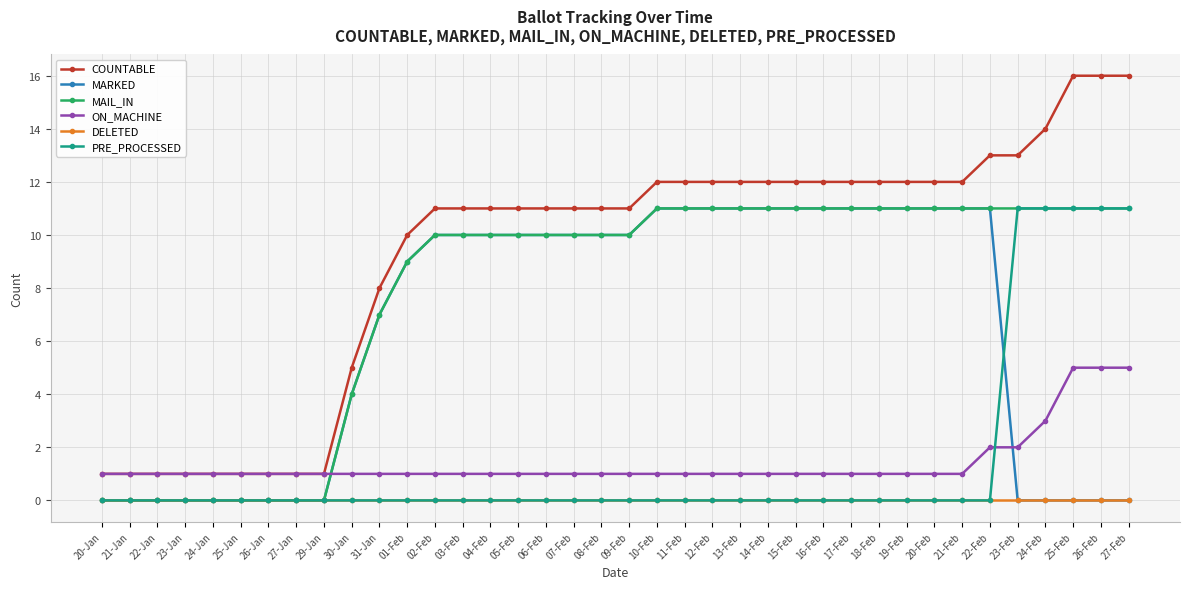

Reading right to left, what are all the values shown in this chart?

COUNTABLE: 27-Feb=16	26-Feb=16	25-Feb=16	24-Feb=14	23-Feb=13	22-Feb=13	21-Feb=12	20-Feb=12	19-Feb=12	18-Feb=12	17-Feb=12	16-Feb=12	15-Feb=12	14-Feb=12	13-Feb=12	12-Feb=12	11-Feb=12	10-Feb=12	09-Feb=11	08-Feb=11	07-Feb=11	06-Feb=11	05-Feb=11	04-Feb=11	03-Feb=11	02-Feb=11	01-Feb=10	31-Jan=8	30-Jan=5	29-Jan=1	27-Jan=1	26-Jan=1	25-Jan=1	24-Jan=1	23-Jan=1	22-Jan=1	21-Jan=1	20-Jan=1
MARKED: 27-Feb=0	26-Feb=0	25-Feb=0	24-Feb=0	23-Feb=0	22-Feb=11	21-Feb=11	20-Feb=11	19-Feb=11	18-Feb=11	17-Feb=11	16-Feb=11	15-Feb=11	14-Feb=11	13-Feb=11	12-Feb=11	11-Feb=11	10-Feb=11	09-Feb=10	08-Feb=10	07-Feb=10	06-Feb=10	05-Feb=10	04-Feb=10	03-Feb=10	02-Feb=10	01-Feb=9	31-Jan=7	30-Jan=4	29-Jan=0	27-Jan=0	26-Jan=0	25-Jan=0	24-Jan=0	23-Jan=0	22-Jan=0	21-Jan=0	20-Jan=0
MAIL_IN: 27-Feb=11	26-Feb=11	25-Feb=11	24-Feb=11	23-Feb=11	22-Feb=11	21-Feb=11	20-Feb=11	19-Feb=11	18-Feb=11	17-Feb=11	16-Feb=11	15-Feb=11	14-Feb=11	13-Feb=11	12-Feb=11	11-Feb=11	10-Feb=11	09-Feb=10	08-Feb=10	07-Feb=10	06-Feb=10	05-Feb=10	04-Feb=10	03-Feb=10	02-Feb=10	01-Feb=9	31-Jan=7	30-Jan=4	29-Jan=0	27-Jan=0	26-Jan=0	25-Jan=0	24-Jan=0	23-Jan=0	22-Jan=0	21-Jan=0	20-Jan=0
ON_MACHINE: 27-Feb=5	26-Feb=5	25-Feb=5	24-Feb=3	23-Feb=2	22-Feb=2	21-Feb=1	20-Feb=1	19-Feb=1	18-Feb=1	17-Feb=1	16-Feb=1	15-Feb=1	14-Feb=1	13-Feb=1	12-Feb=1	11-Feb=1	10-Feb=1	09-Feb=1	08-Feb=1	07-Feb=1	06-Feb=1	05-Feb=1	04-Feb=1	03-Feb=1	02-Feb=1	01-Feb=1	31-Jan=1	30-Jan=1	29-Jan=1	27-Jan=1	26-Jan=1	25-Jan=1	24-Jan=1	23-Jan=1	22-Jan=1	21-Jan=1	20-Jan=1
DELETED: 27-Feb=0	26-Feb=0	25-Feb=0	24-Feb=0	23-Feb=0	22-Feb=0	21-Feb=0	20-Feb=0	19-Feb=0	18-Feb=0	17-Feb=0	16-Feb=0	15-Feb=0	14-Feb=0	13-Feb=0	12-Feb=0	11-Feb=0	10-Feb=0	09-Feb=0	08-Feb=0	07-Feb=0	06-Feb=0	05-Feb=0	04-Feb=0	03-Feb=0	02-Feb=0	01-Feb=0	31-Jan=0	30-Jan=0	29-Jan=0	27-Jan=0	26-Jan=0	25-Jan=0	24-Jan=0	23-Jan=0	22-Jan=0	21-Jan=0	20-Jan=0
PRE_PROCESSED: 27-Feb=11	26-Feb=11	25-Feb=11	24-Feb=11	23-Feb=11	22-Feb=0	21-Feb=0	20-Feb=0	19-Feb=0	18-Feb=0	17-Feb=0	16-Feb=0	15-Feb=0	14-Feb=0	13-Feb=0	12-Feb=0	11-Feb=0	10-Feb=0	09-Feb=0	08-Feb=0	07-Feb=0	06-Feb=0	05-Feb=0	04-Feb=0	03-Feb=0	02-Feb=0	01-Feb=0	31-Jan=0	30-Jan=0	29-Jan=0	27-Jan=0	26-Jan=0	25-Jan=0	24-Jan=0	23-Jan=0	22-Jan=0	21-Jan=0	20-Jan=0